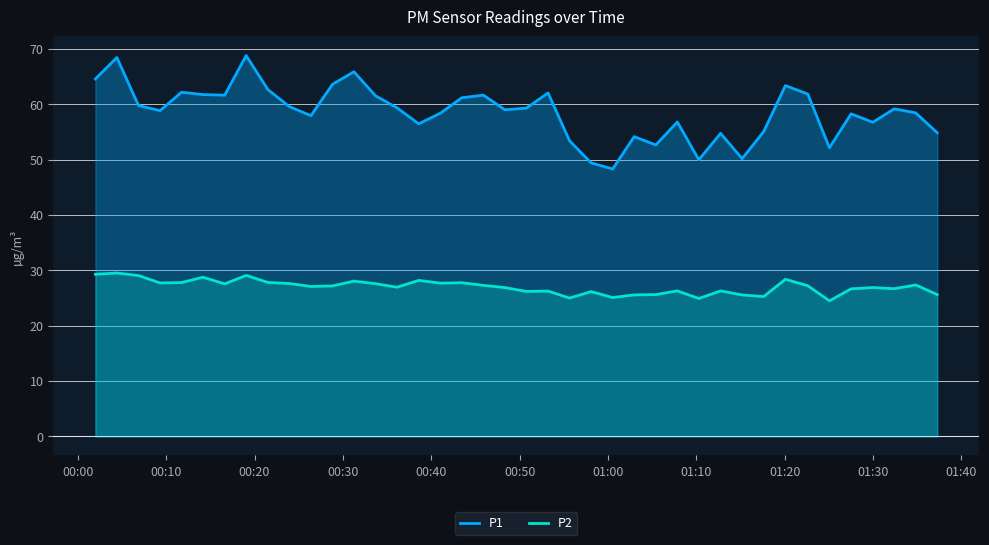

List the series in order of their peak value, highest first.

P1, P2